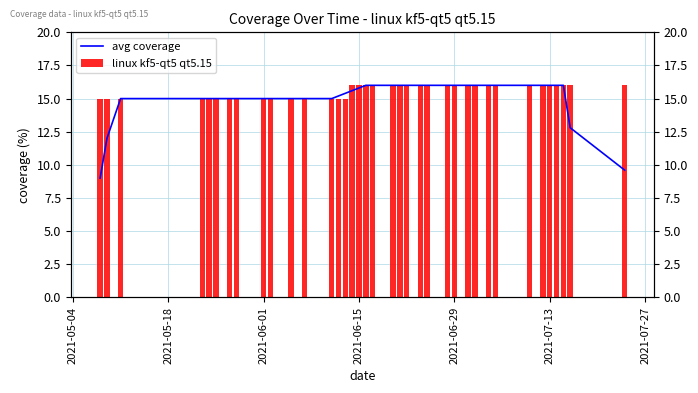

Is the value of avg coverage at 2021-07-13 greater than the value of linux kf5-qt5 qt5.15 at 16?

No